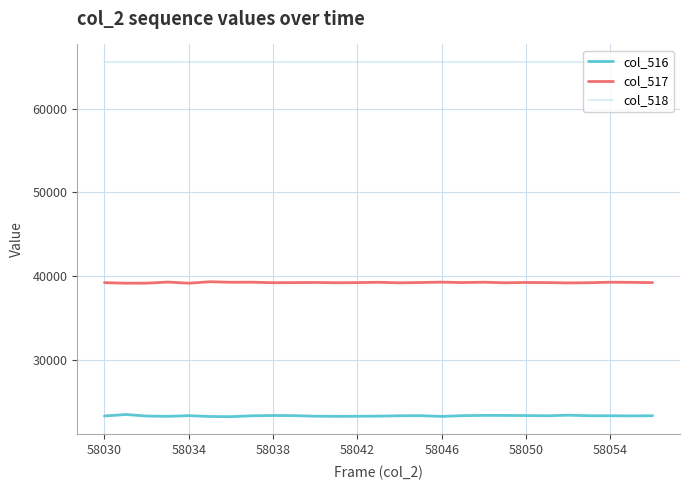

True or false: col_518 and col_517 cross at least once.

False